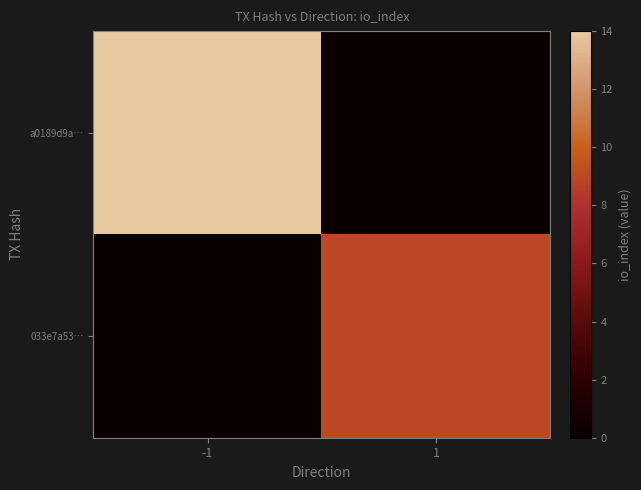

Reading left to right, what are all the values shown in this chart?

a0189d9a…: -1=14	1=0
033e7a53…: -1=0	1=9